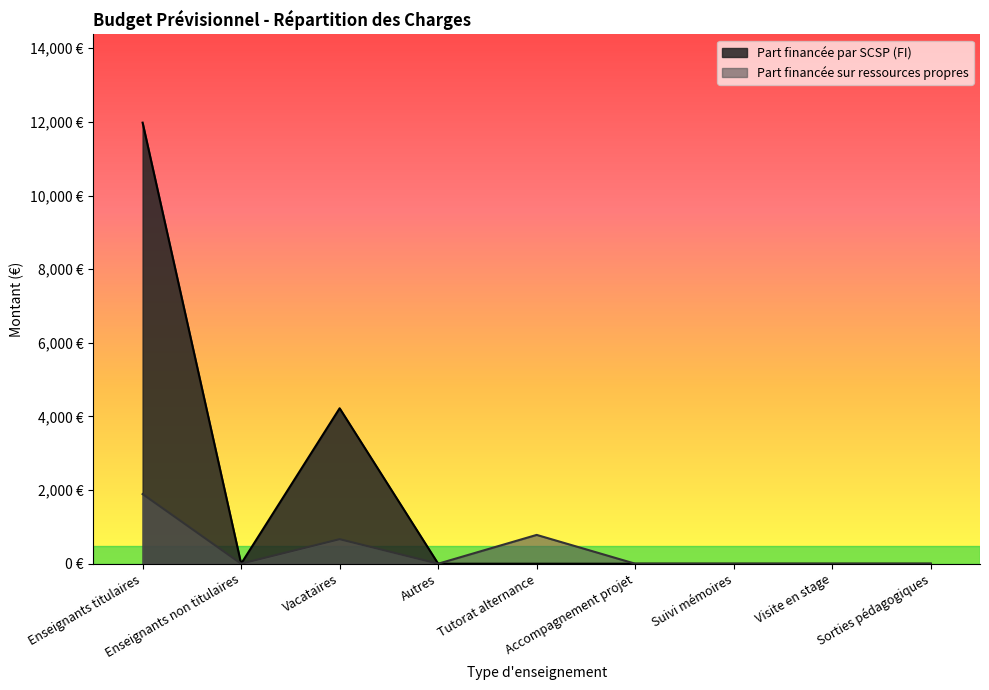

Which series has the largest total across all categories?

Part financée par SCSP (FI)